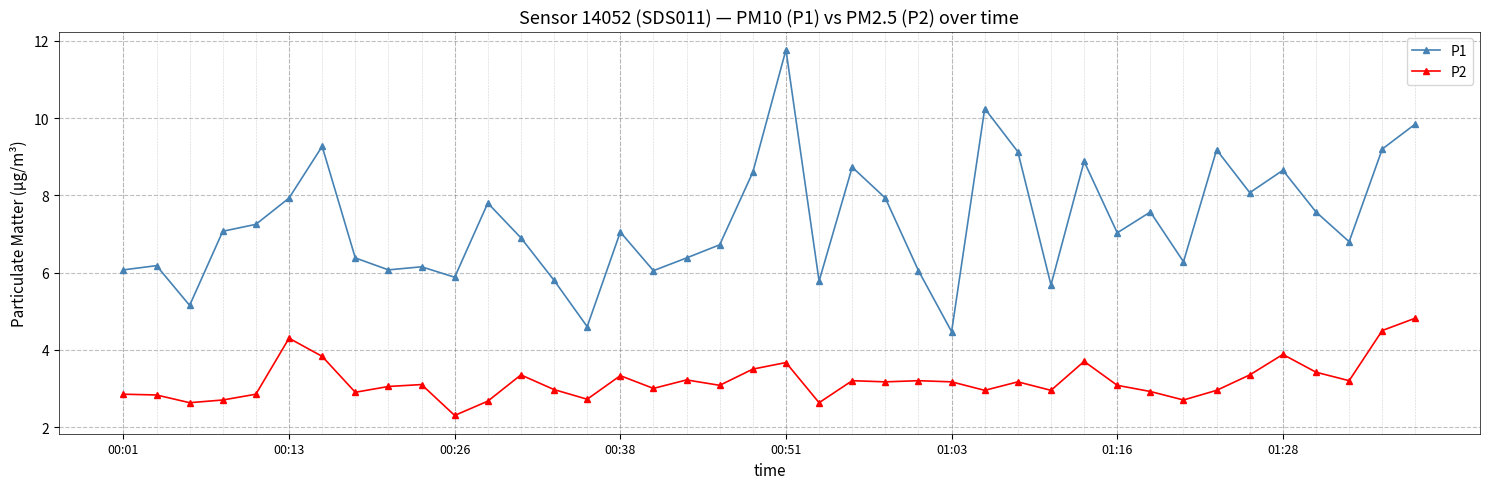

Which series has the widest spread of values?

P1